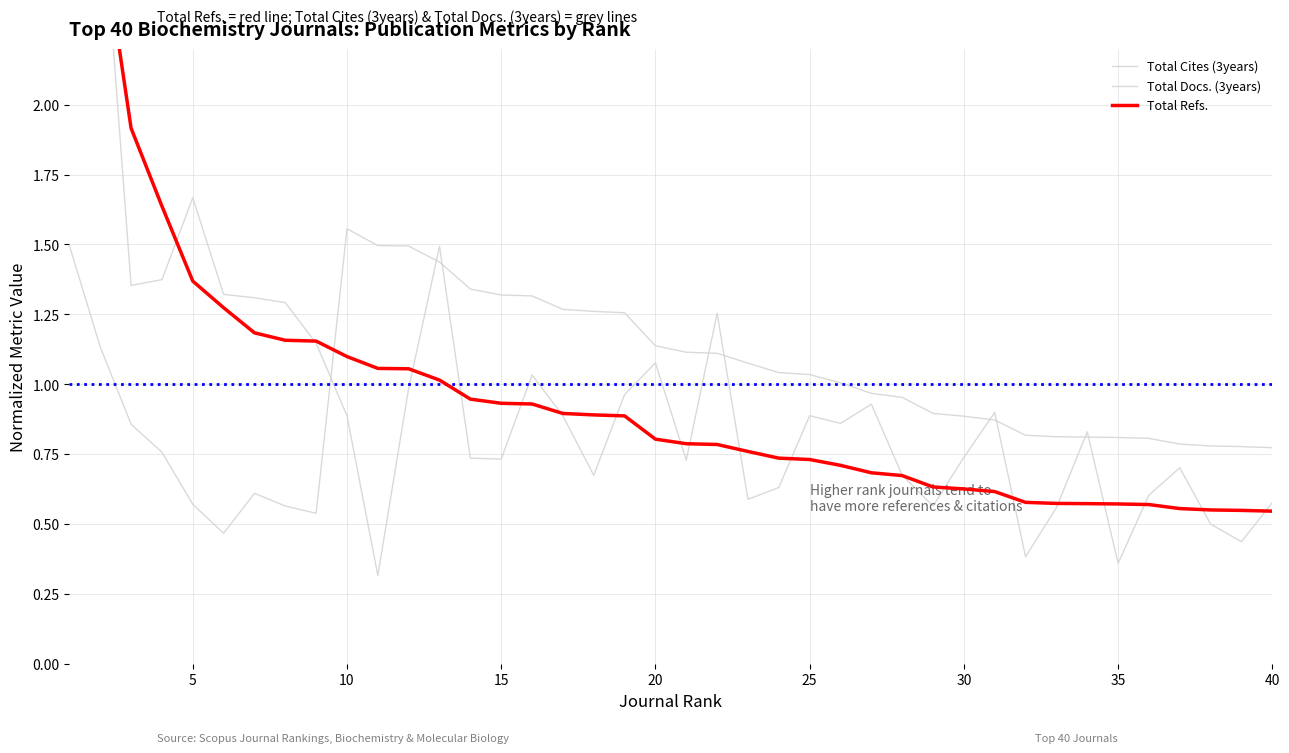

What is the sum of all Total Refs. values?

40.0